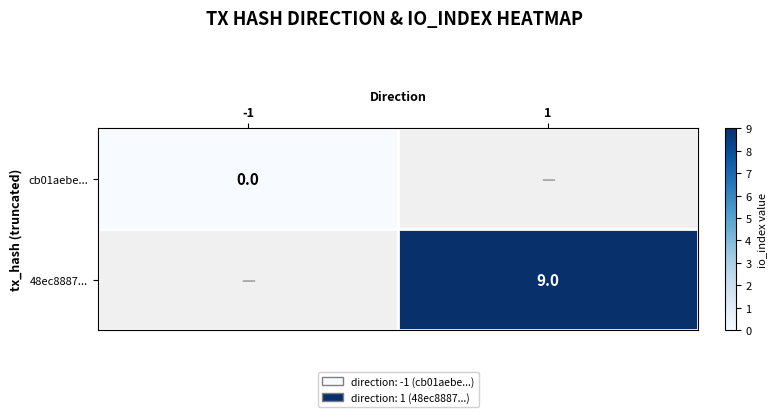

True or false: 48ec8887... has a value of 9 at 1.

True